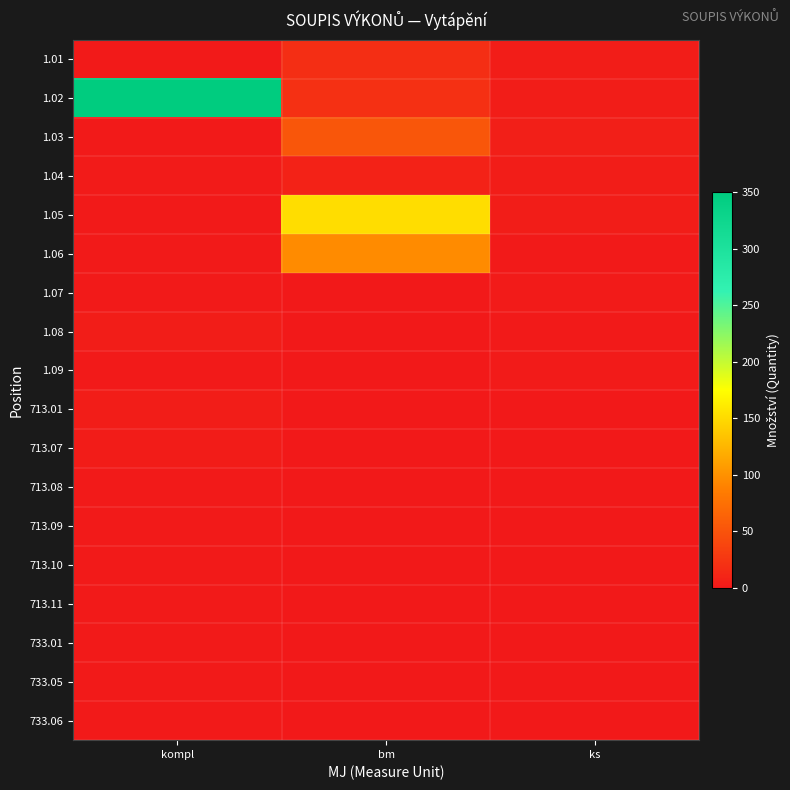

Reading right to left, transcribe all the data shown in this chart.

1.01: ks=4	bm=18	kompl=1
1.02: ks=4	bm=20	kompl=350
1.03: ks=5	bm=52	kompl=1
1.04: ks=4	bm=8	kompl=2
1.05: ks=4	bm=152	kompl=1
1.06: ks=1	bm=96	kompl=1
1.07: ks=2	bm=0	kompl=1
1.08: ks=1	bm=0	kompl=4
1.09: ks=2	bm=0	kompl=1
713.01: ks=0	bm=0	kompl=4
713.07: ks=0	bm=0	kompl=3
713.08: ks=0	bm=0	kompl=1
713.09: ks=0	bm=0	kompl=1
713.10: ks=0	bm=0	kompl=1
713.11: ks=0	bm=0	kompl=1
733.01: ks=0	bm=0	kompl=1
733.05: ks=0	bm=0	kompl=1
733.06: ks=0	bm=0	kompl=1